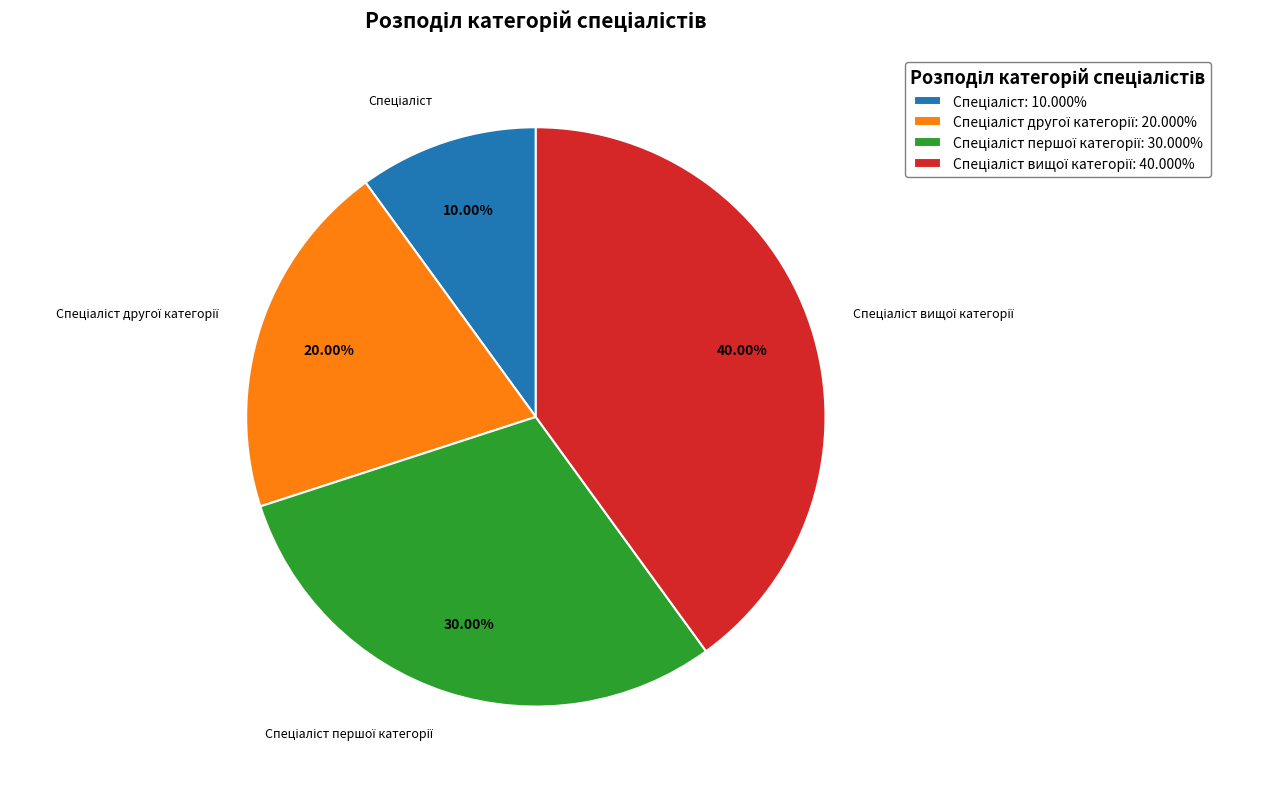

How many slices are in this pie chart?

4